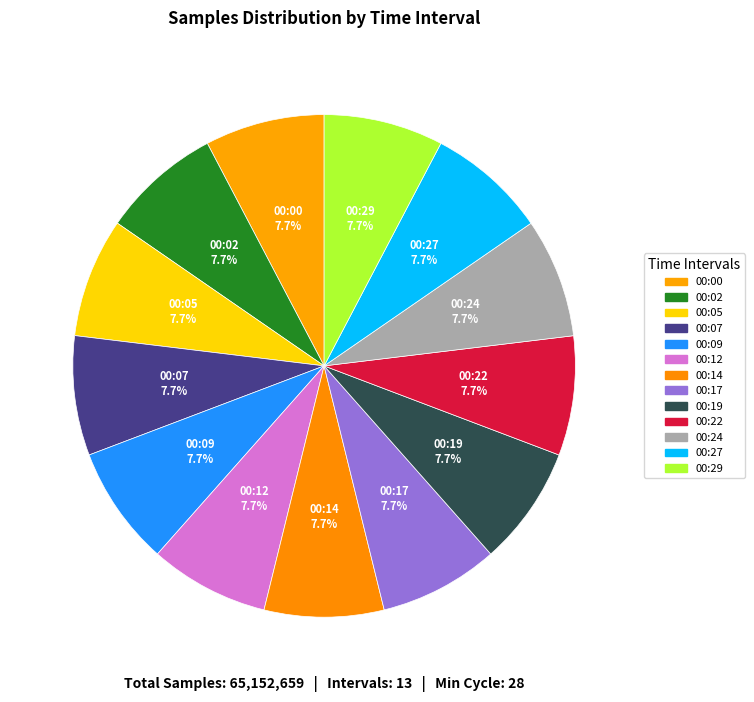

How many segments does this pie chart have?

13